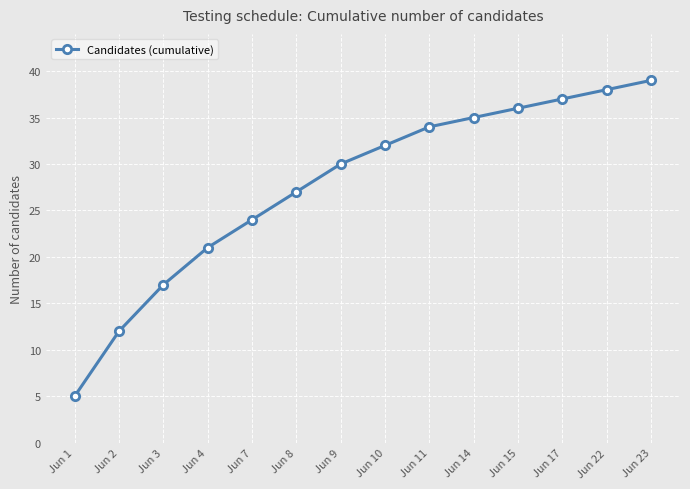

Count the number of categories in the chart.

14